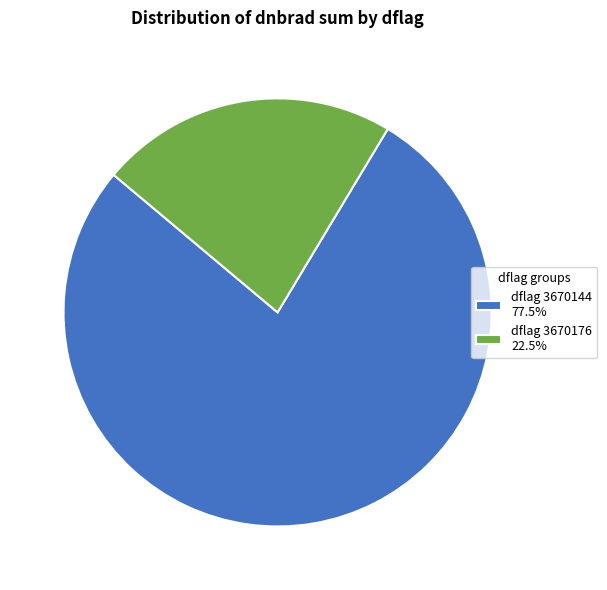

Does dflag 3670144 77.5% represent more than half of the total?

Yes